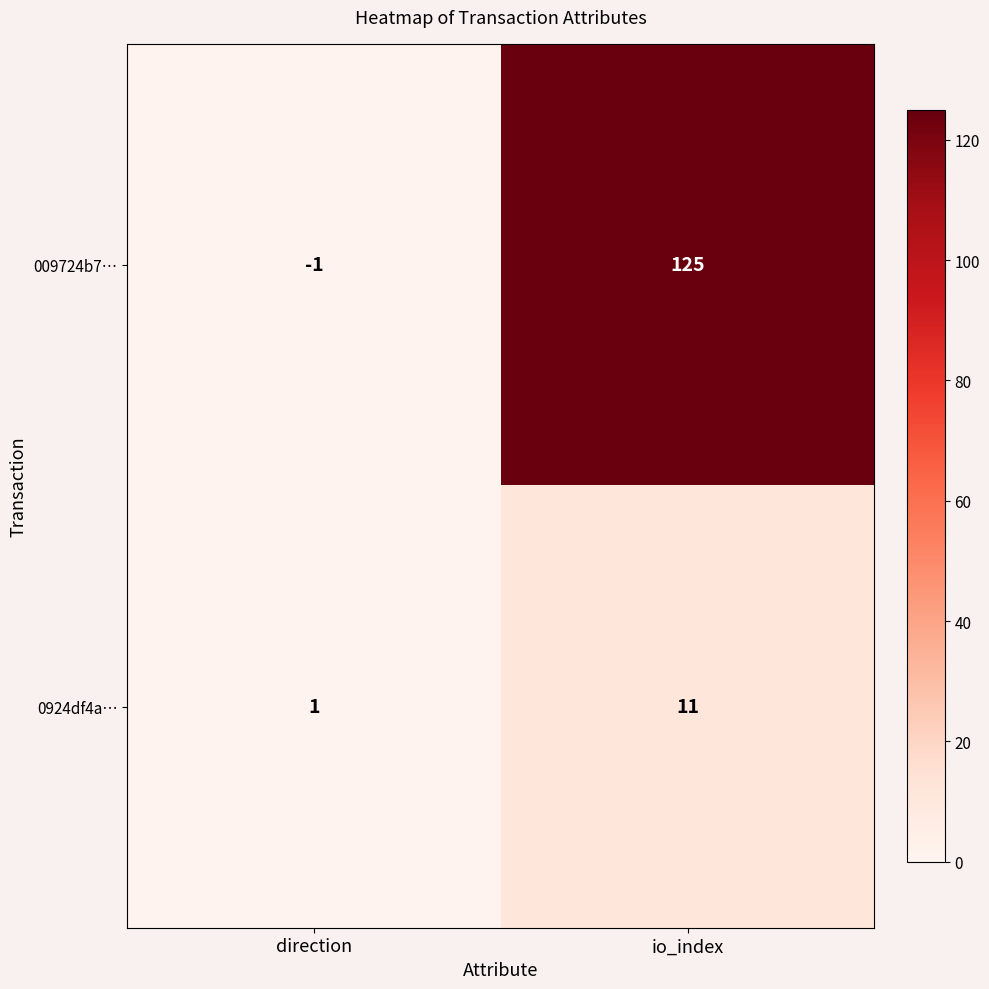

At which category is the sum across all series the highest?

io_index